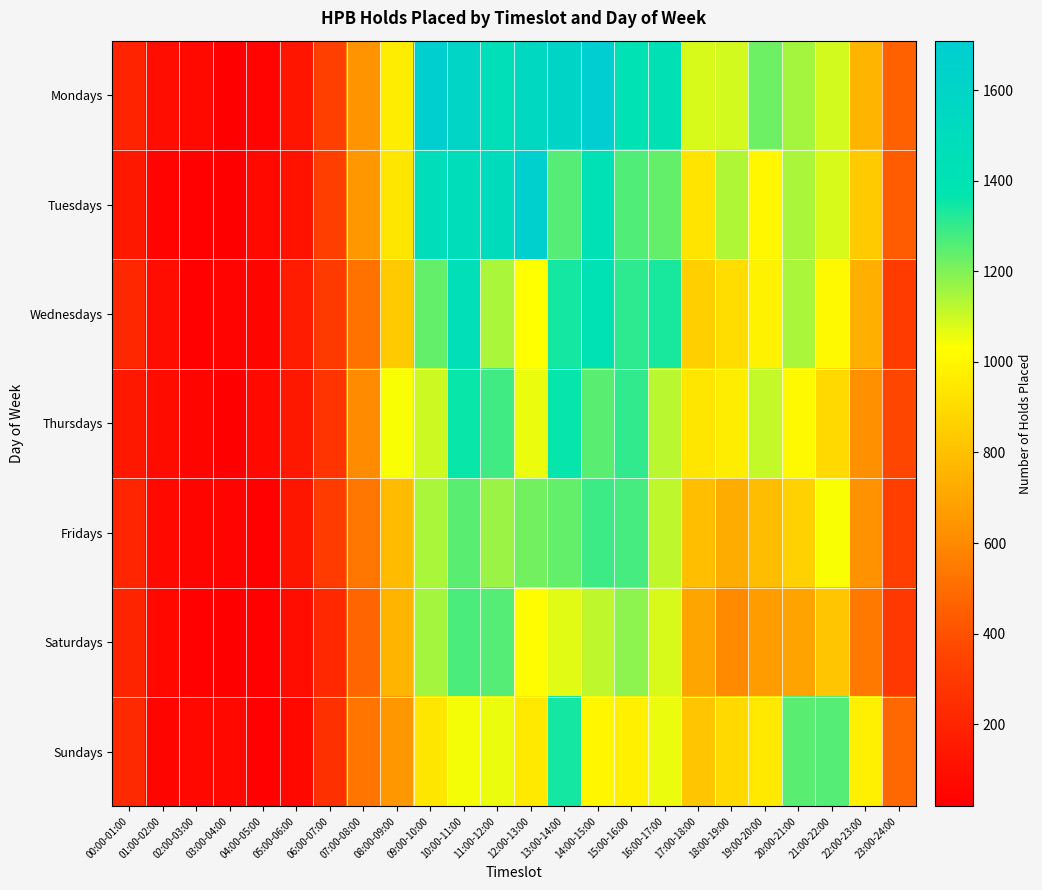

At 18:00-19:00, list the series in order from smallest to largest.

Saturdays, Fridays, Sundays, Wednesdays, Thursdays, Mondays, Tuesdays